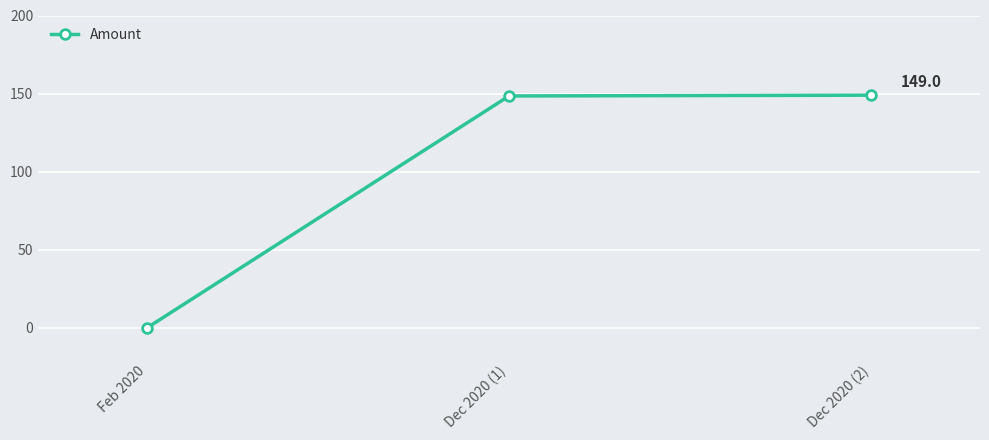

The value at Dec 2020 (2) is 149.0. True or false?

True